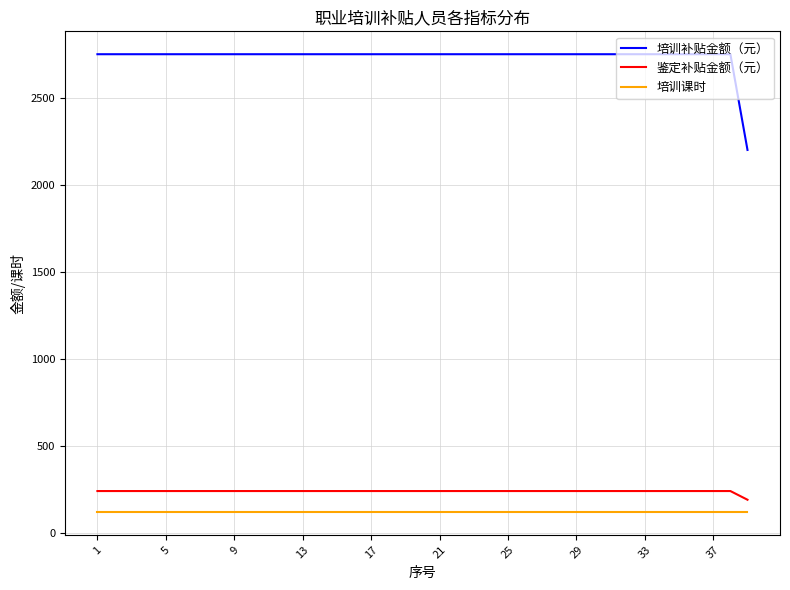

What is the maximum value for 培训补贴金额（元）?

2750